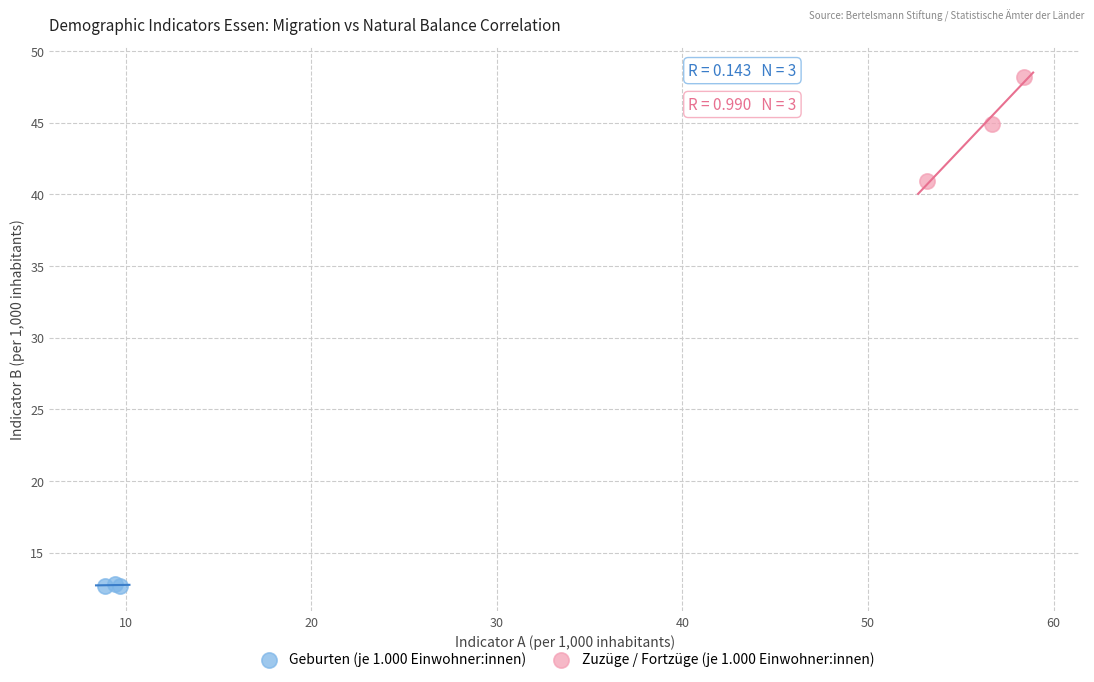

Which series reaches the maximum Y coordinate?

Zuzüge / Fortzüge (je 1.000 Einwohner:innen)